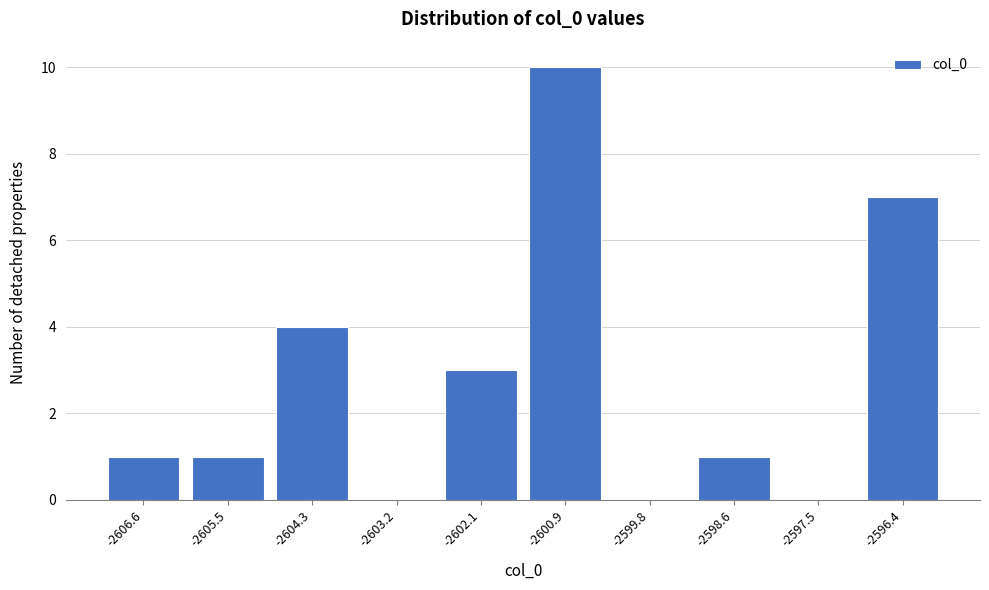

Reading right to left, extract all data points from this chart.

-2596.4=7	-2597.5=0	-2598.6=1	-2599.8=0	-2600.9=10	-2602.1=3	-2603.2=0	-2604.3=4	-2605.5=1	-2606.6=1